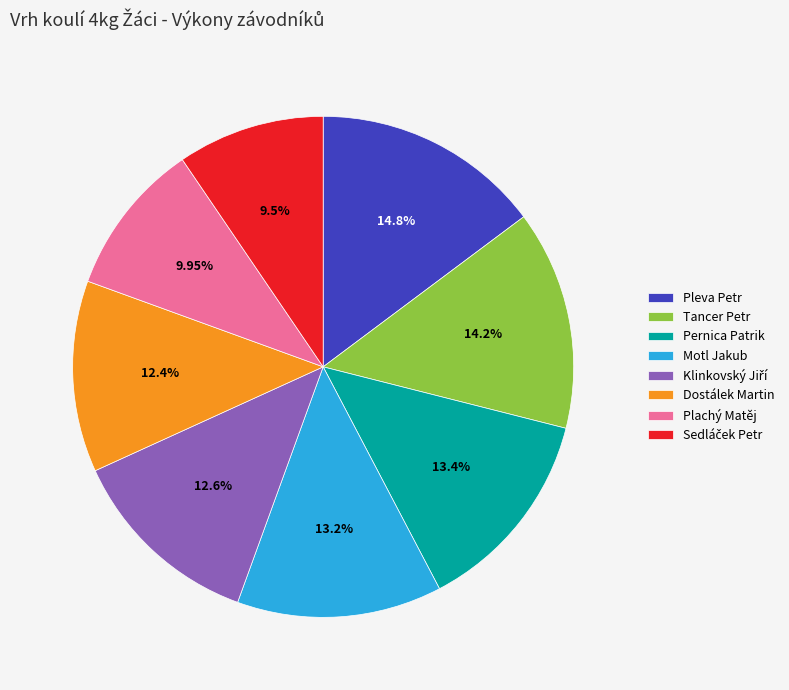

Which category has the biggest portion of the pie?

Pleva Petr